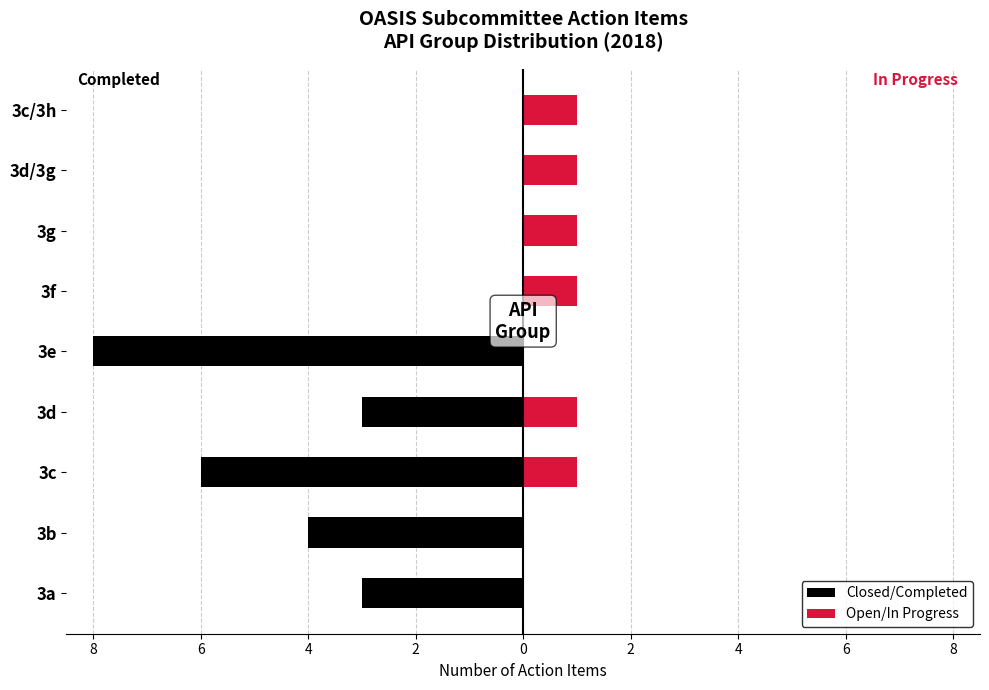

Reading right to left, extract all data points from this chart.

Closed/Completed: 0	0	0	0	-8	-3	-6	-4	-3
Open/In Progress: 1	1	1	1	0	1	1	0	0